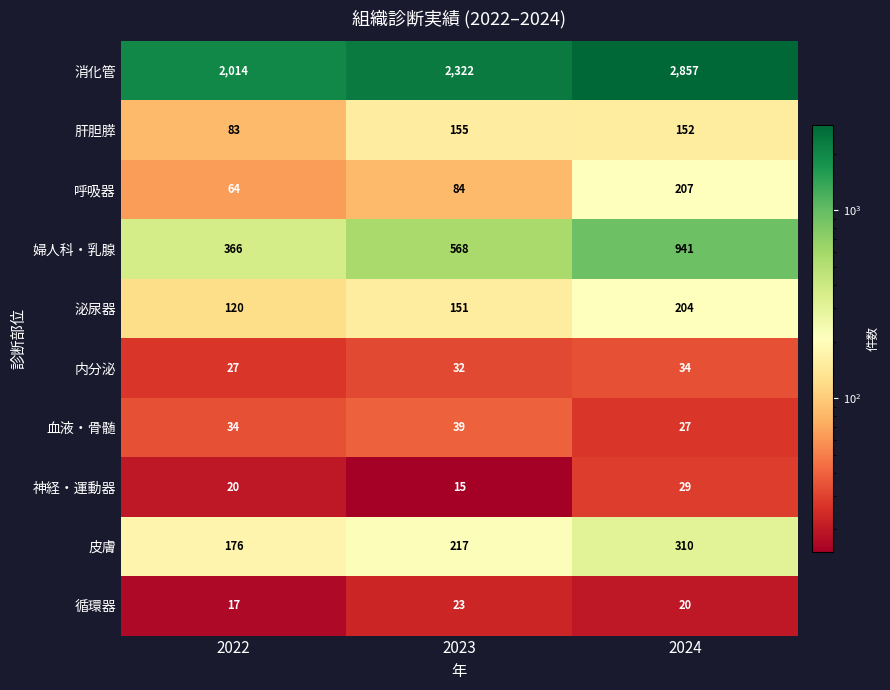

What is the spread (max minus min) of values at 2022?

1997